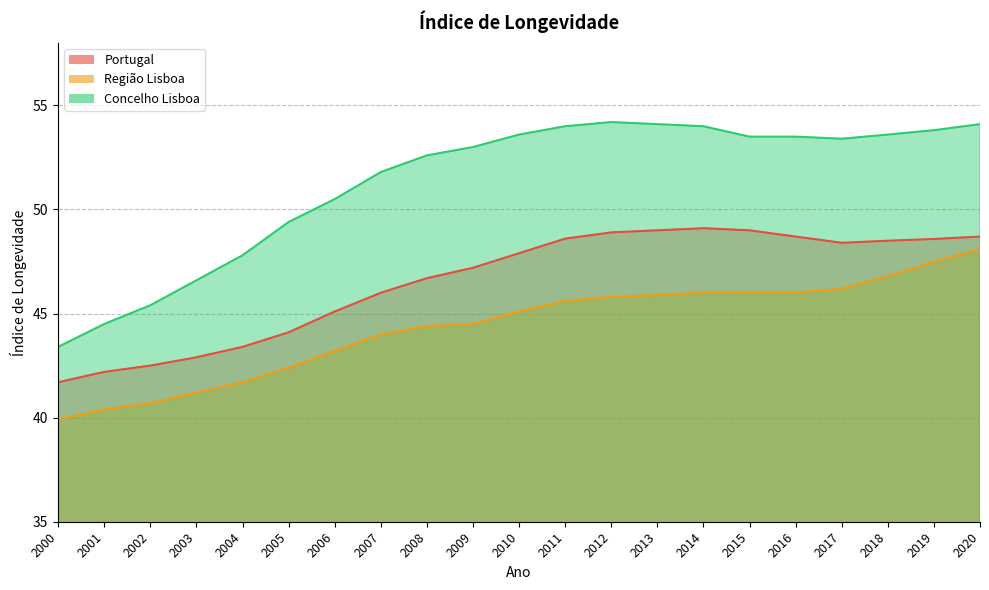

How many lines are shown in the chart?

3